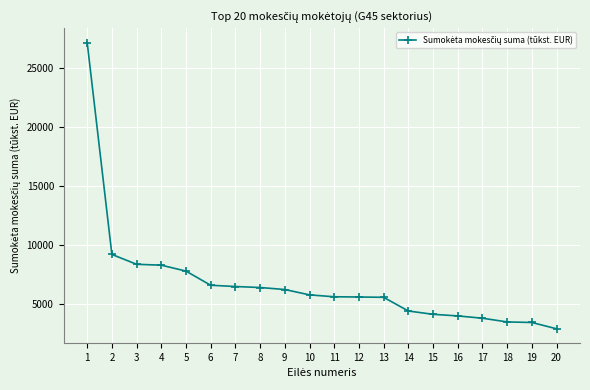

What is the greatest value displayed?

27196